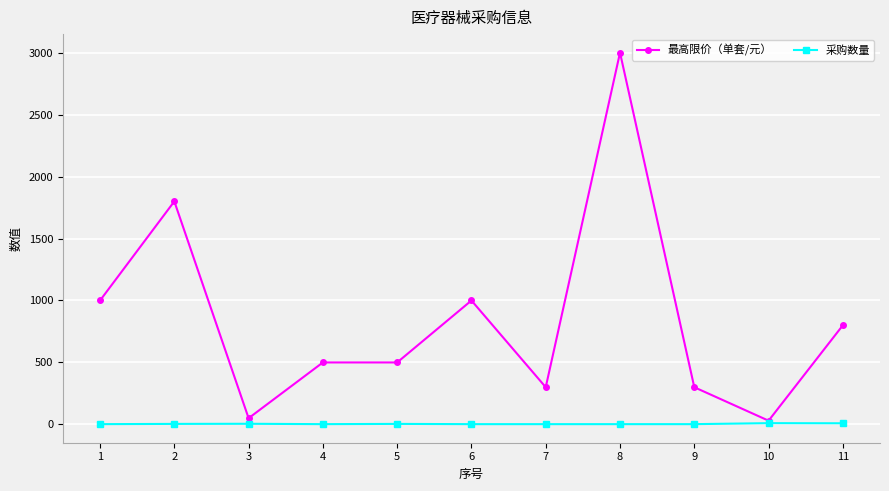

True or false: 最高限价（单套/元） has a value of 1000 at 6.

True